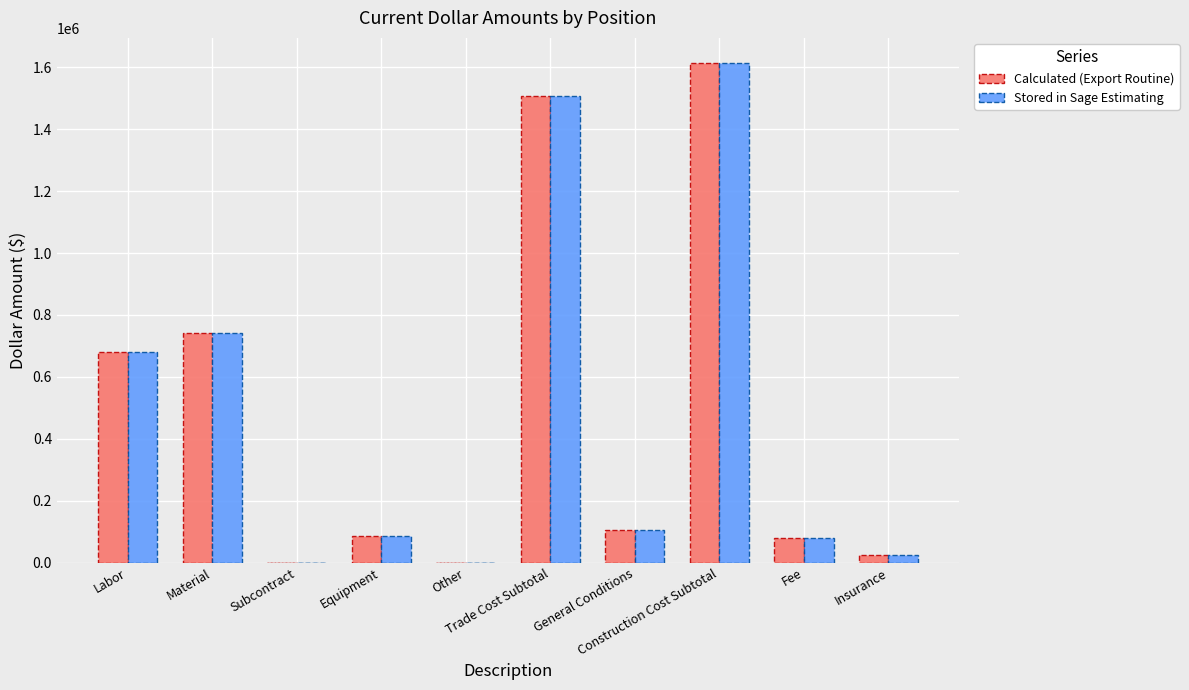

What is the maximum value shown in the chart?

1614289.2